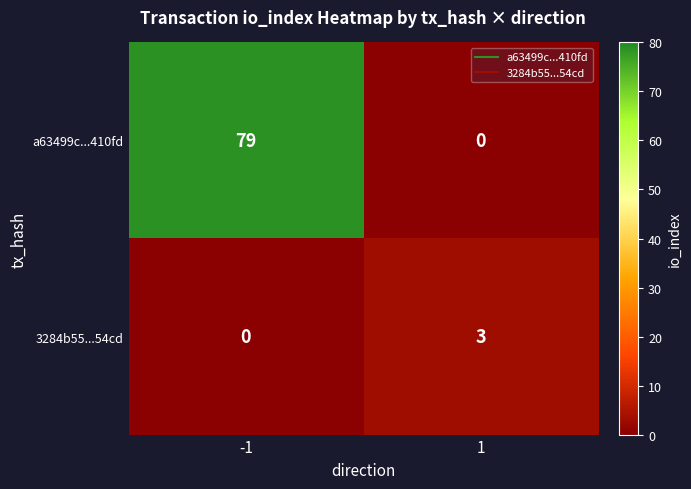

Is it true that 3284b55...54cd equals 5 at 1?

False